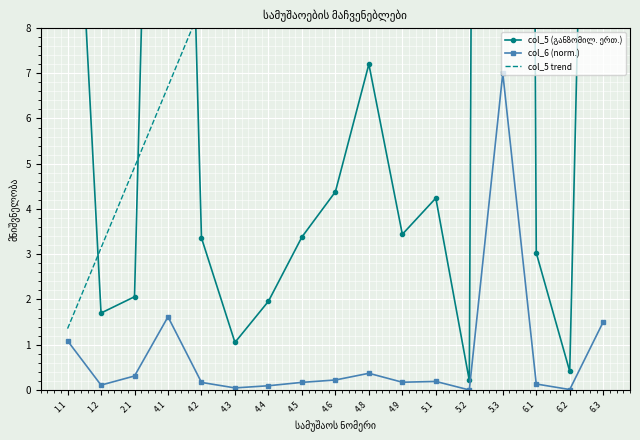

True or false: col_5 trend and col_6 (norm.) cross at least once.

False